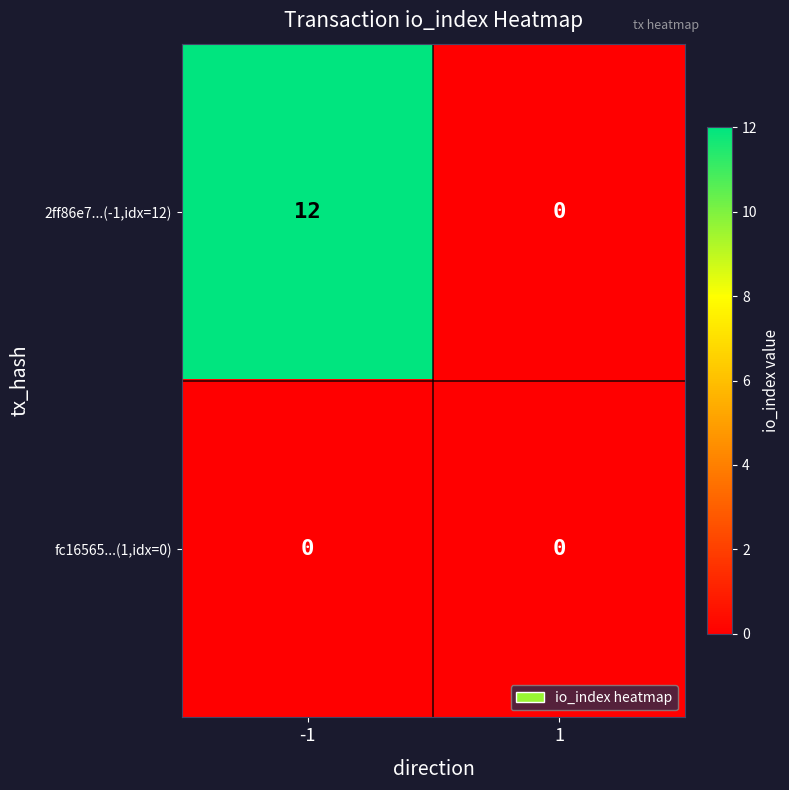

Between -1 and 1, which series saw the biggest shift?

2ff86e7...(-1,idx=12)